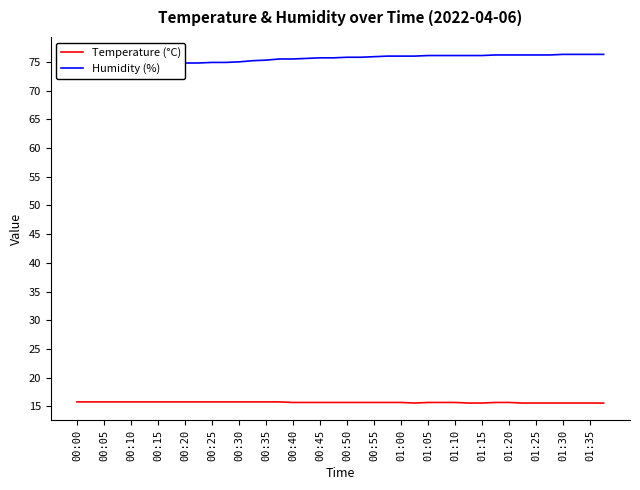

At which category is the sum across all series the highest?

31